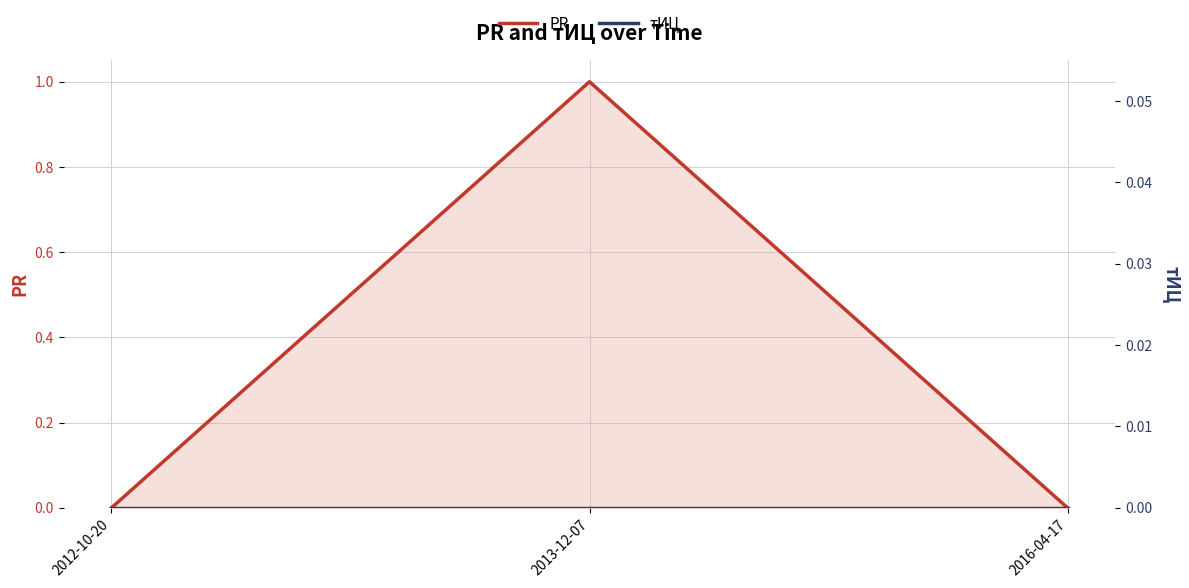

True or false: тИЦ has a value of 0 at 2016-04-17.

True